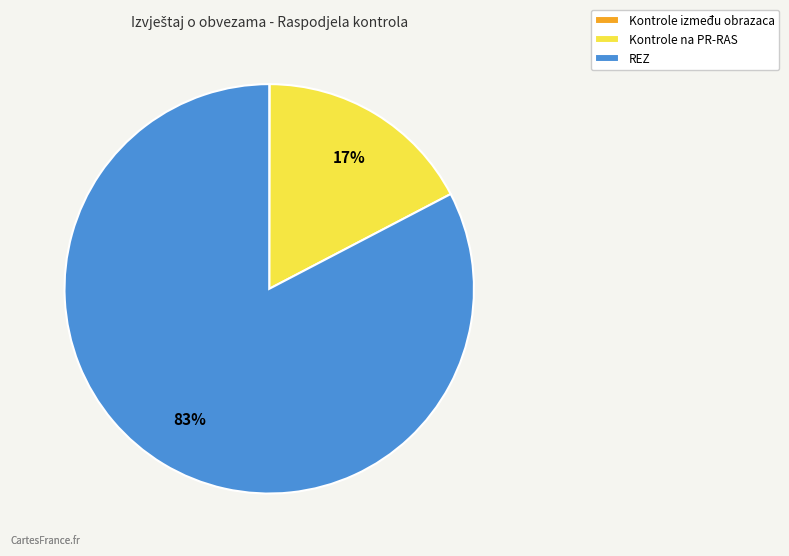

To the nearest percent, what percentage of the pie is Kontrole na PR-RAS?

17%